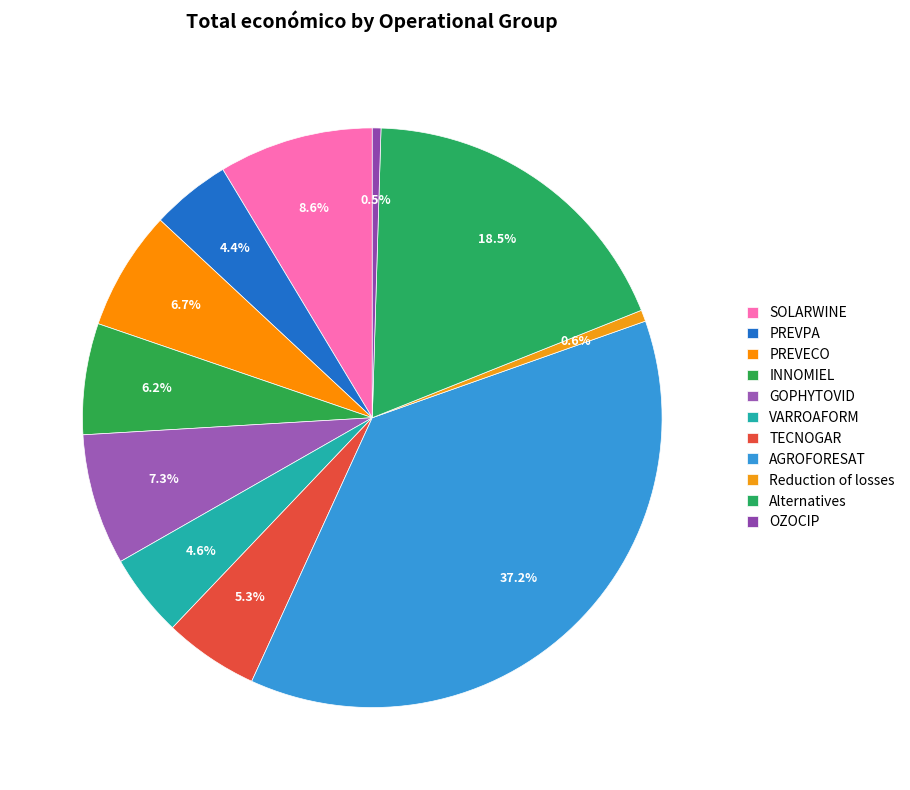

Which slice is the smallest?

OZOCIP